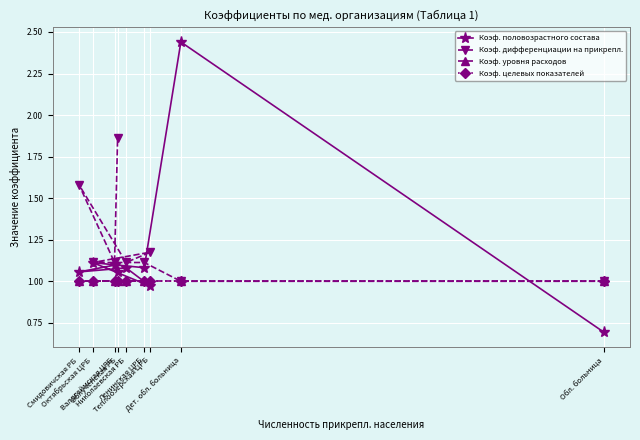

Rank the series at Ленинская ЦРБ from lowest to highest value.

Коэф. уровня расходов, Коэф. целевых показателей, Коэф. половозрастного состава, Коэф. дифференциации на прикрепл.